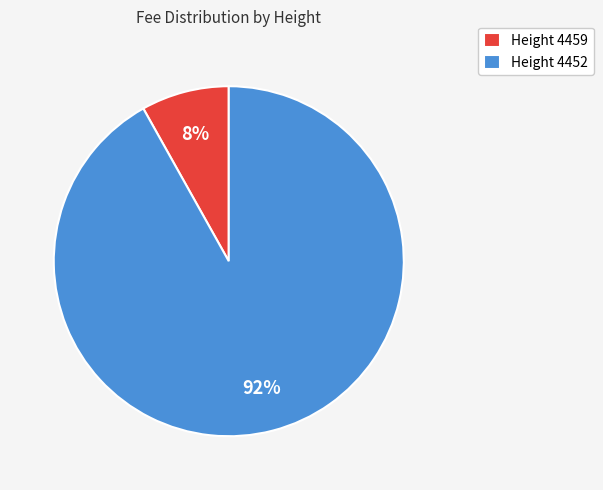

Do Height 4452 and Height 4459 together represent more than half of the pie?

Yes